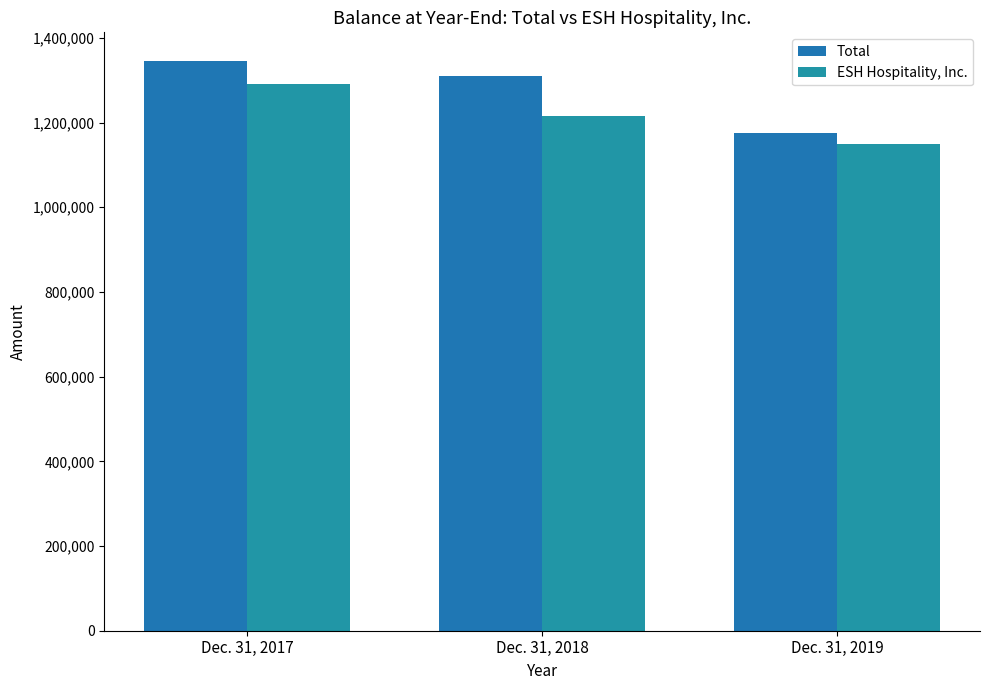

What is the highest value of the ESH Hospitality, Inc. series?

1292294